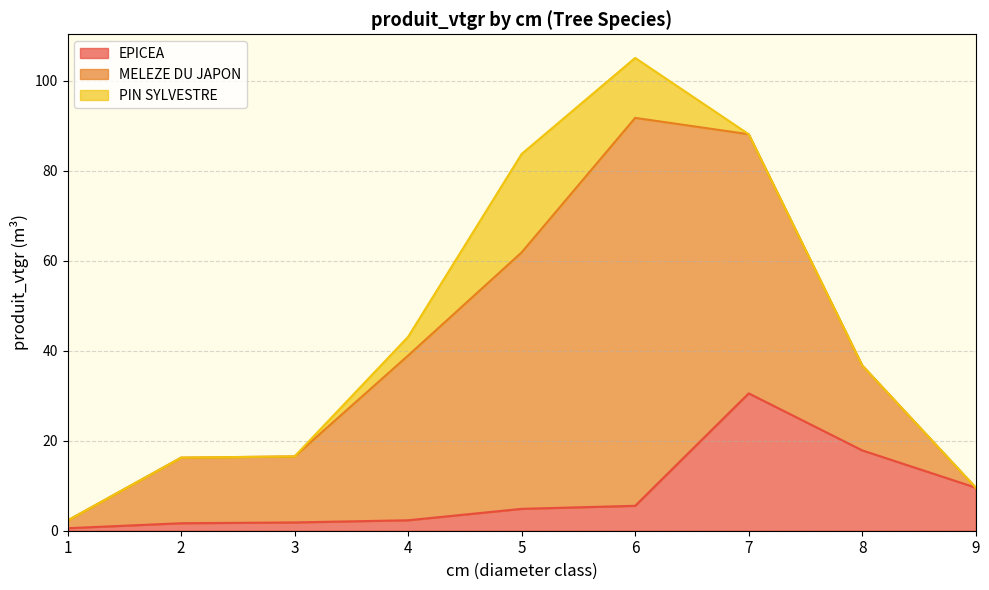

Reading left to right, list all the values displayed in this chart.

EPICEA: 1=0.6	2=1.7	3=1.8	4=2.3	5=4.9	6=5.5	7=30.5	8=17.8	9=9.6
MELEZE DU JAPON: 1=1.7	2=14.6	3=14.7	4=36.6	5=57.0	6=86.2	7=57.6	8=18.9	9=0.0
PIN SYLVESTRE: 1=0.0	2=0.0	3=0.0	4=4.2	5=21.9	6=13.3	7=0.0	8=0.0	9=0.0